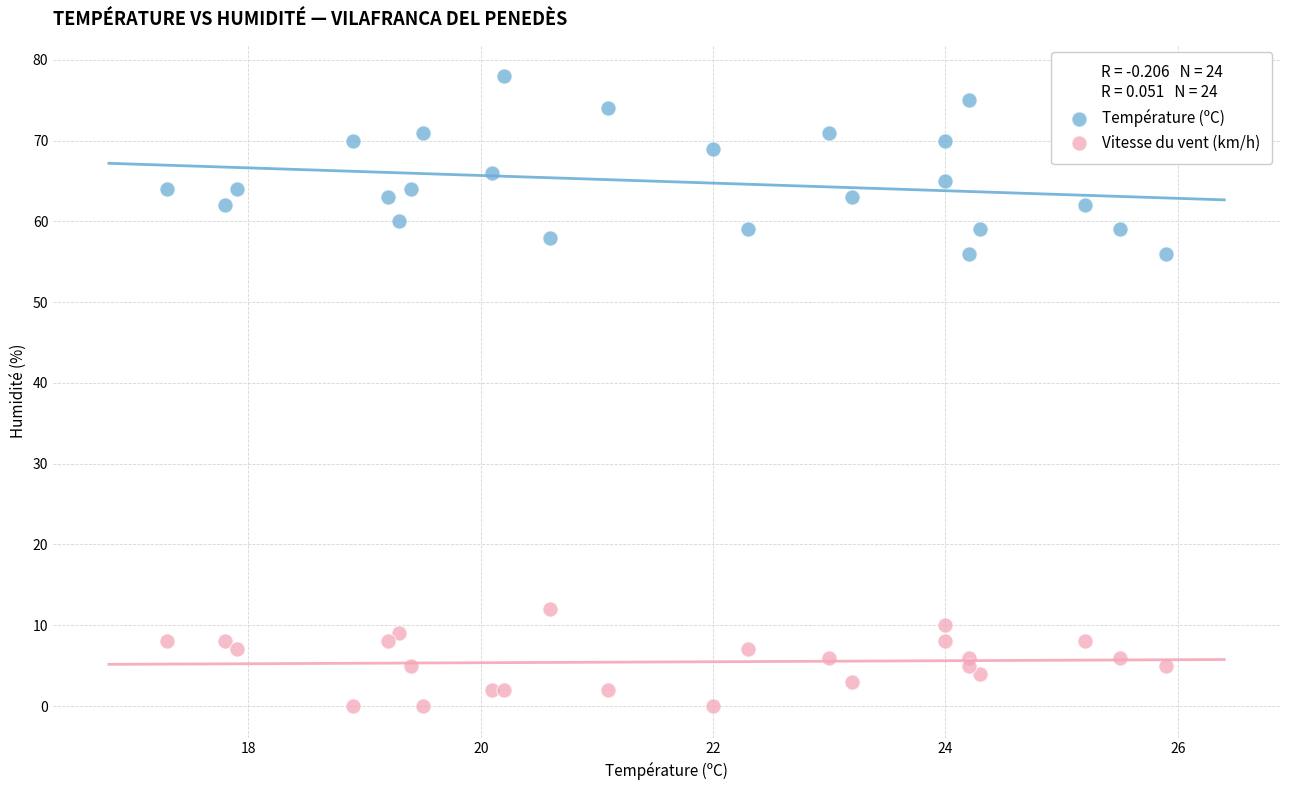

In the Température (ºC) series, what Y value is closest to 67?

66